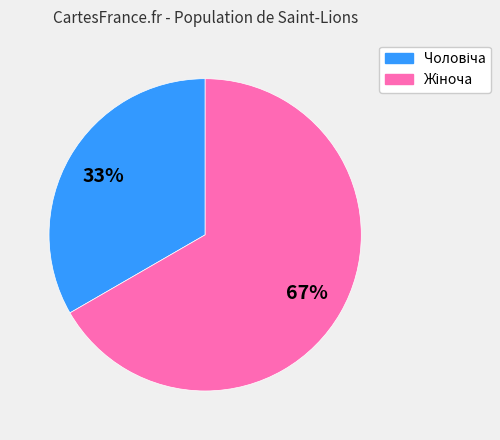

Is there a majority slice in this chart?

Yes